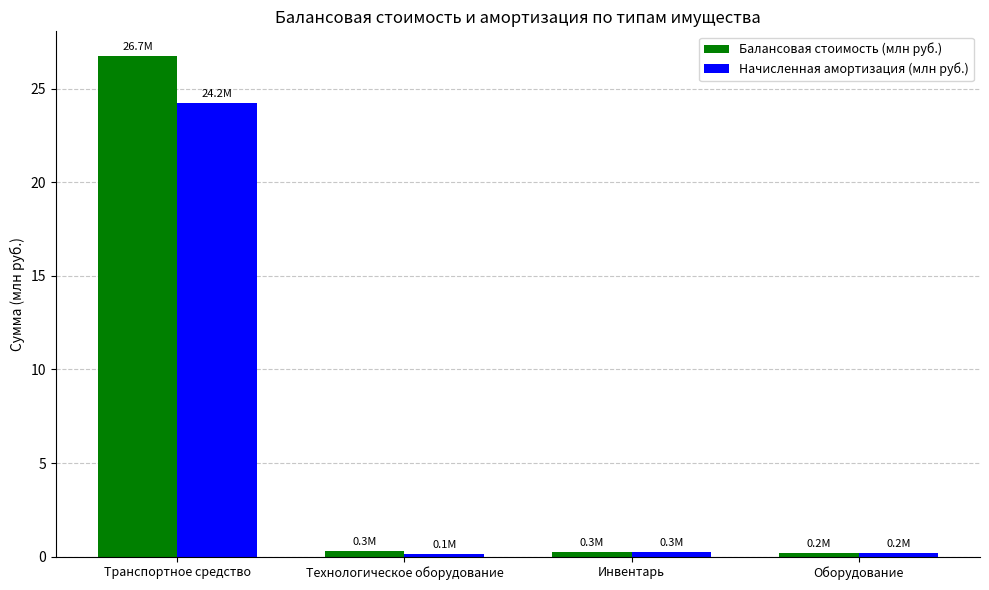

At which category is the sum across all series the highest?

Транспортное средство